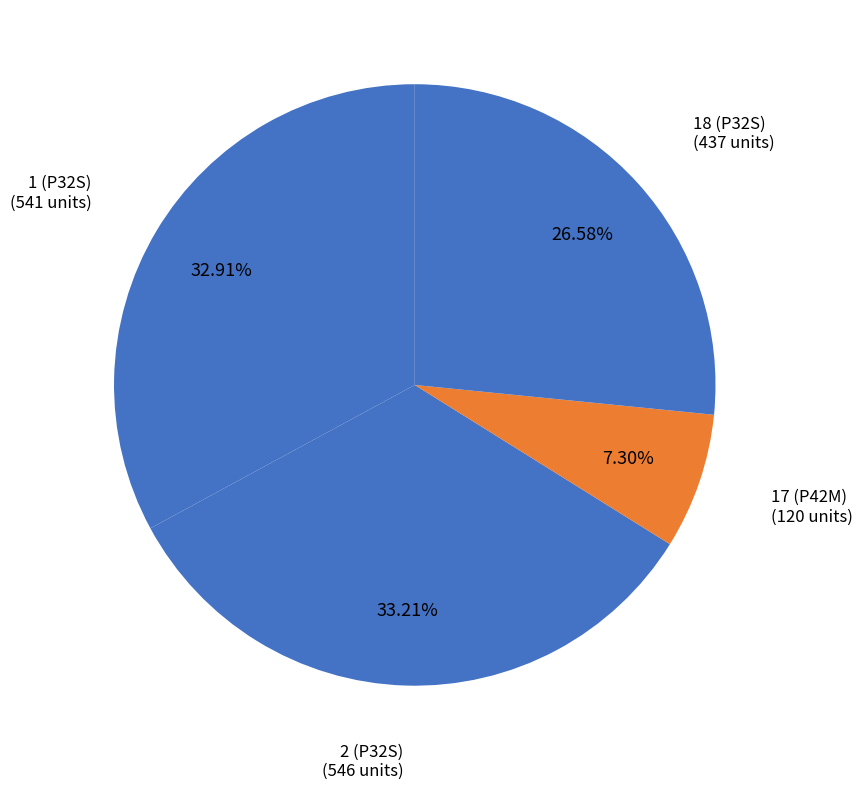

How many segments does this pie chart have?

4